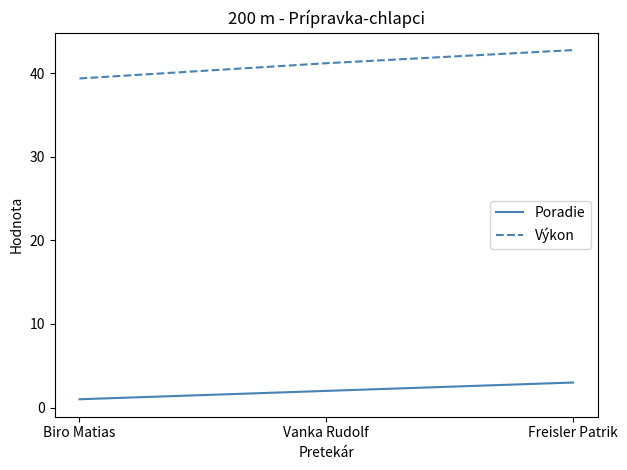

What are all the series names shown in the legend?

Poradie, Výkon